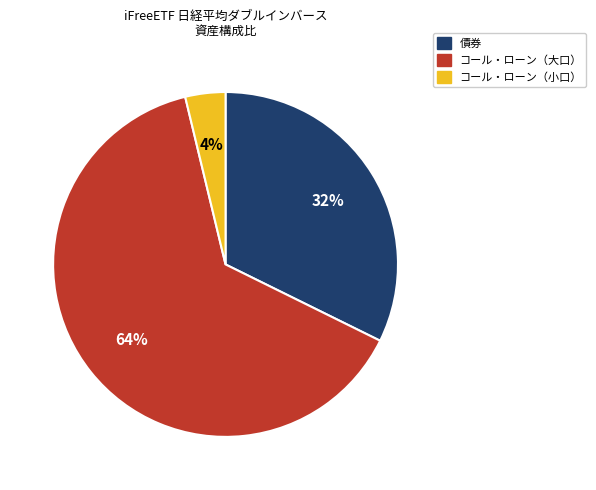

Is there a majority slice in this chart?

Yes